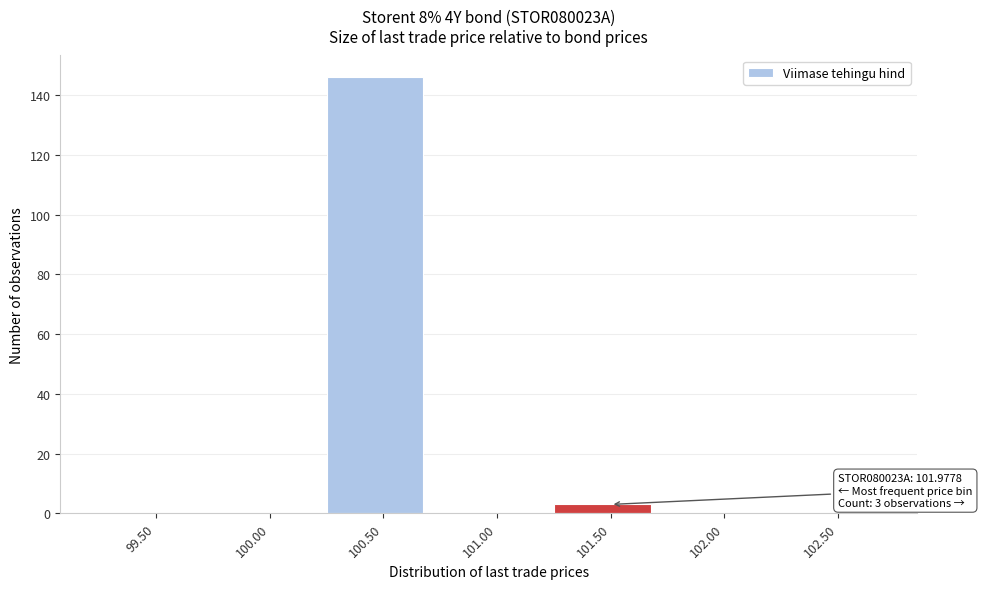

Reading left to right, list all the values displayed in this chart.

99.50=0	100.00=0	100.50=146	101.00=0	101.50=3	102.00=0	102.50=0